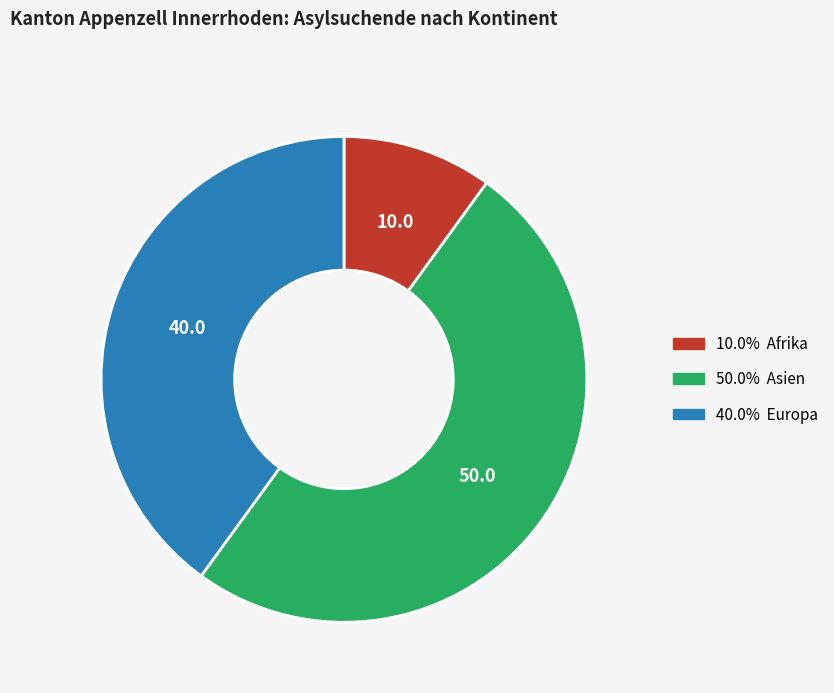

Count the number of slices in the pie.

3